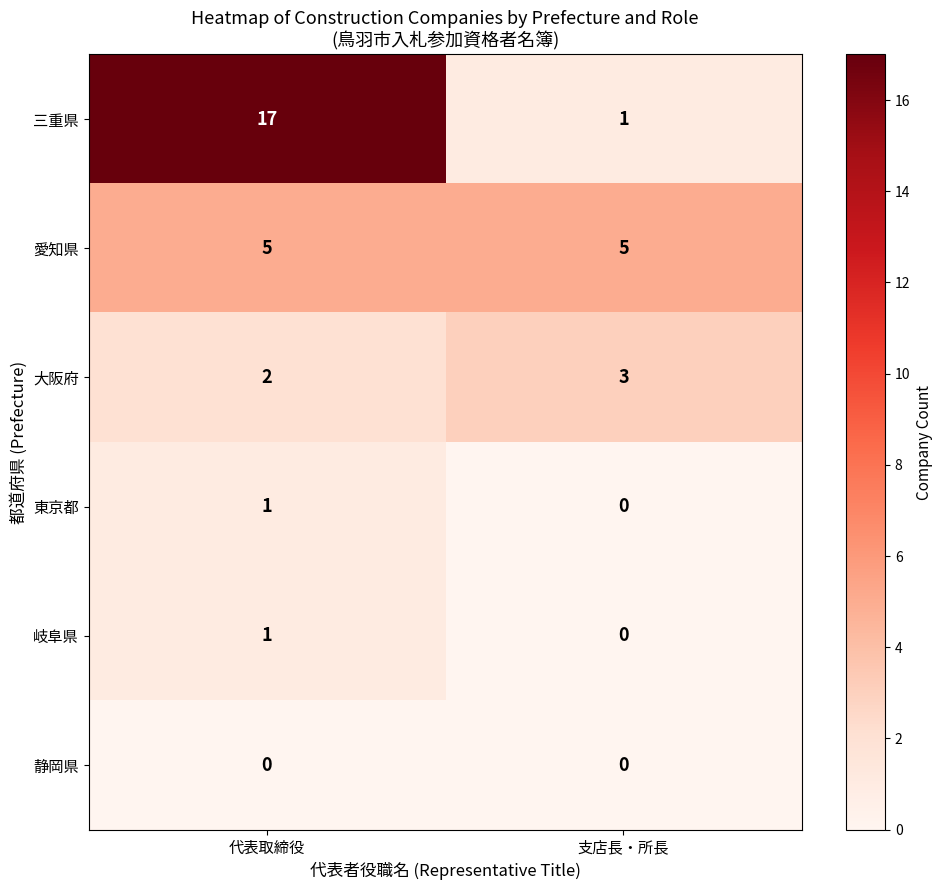

Which series changed the most between 代表取締役 and 支店長・所長?

三重県